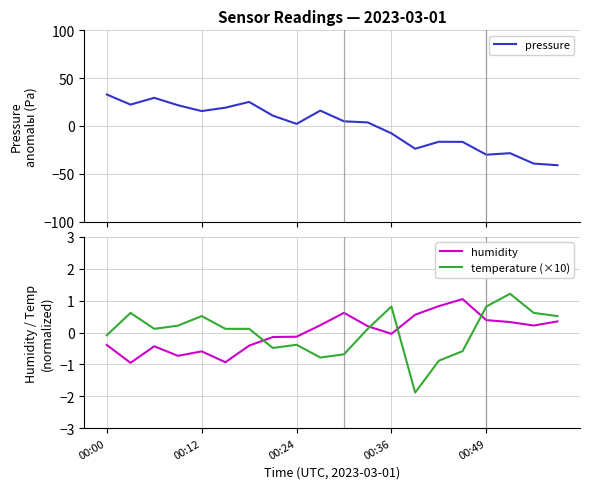

What are all the series names shown in the legend?

pressure, humidity, temperature (×10)